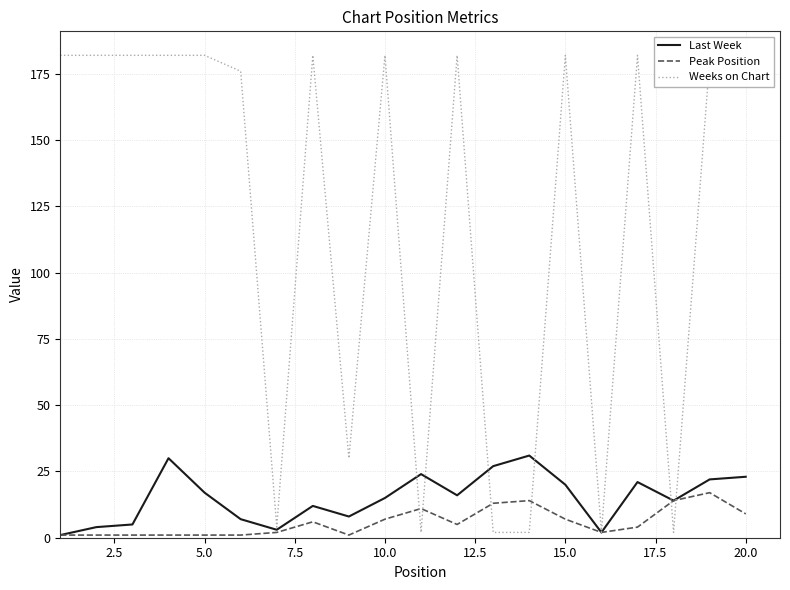

Which series has the largest total across all categories?

Weeks on Chart